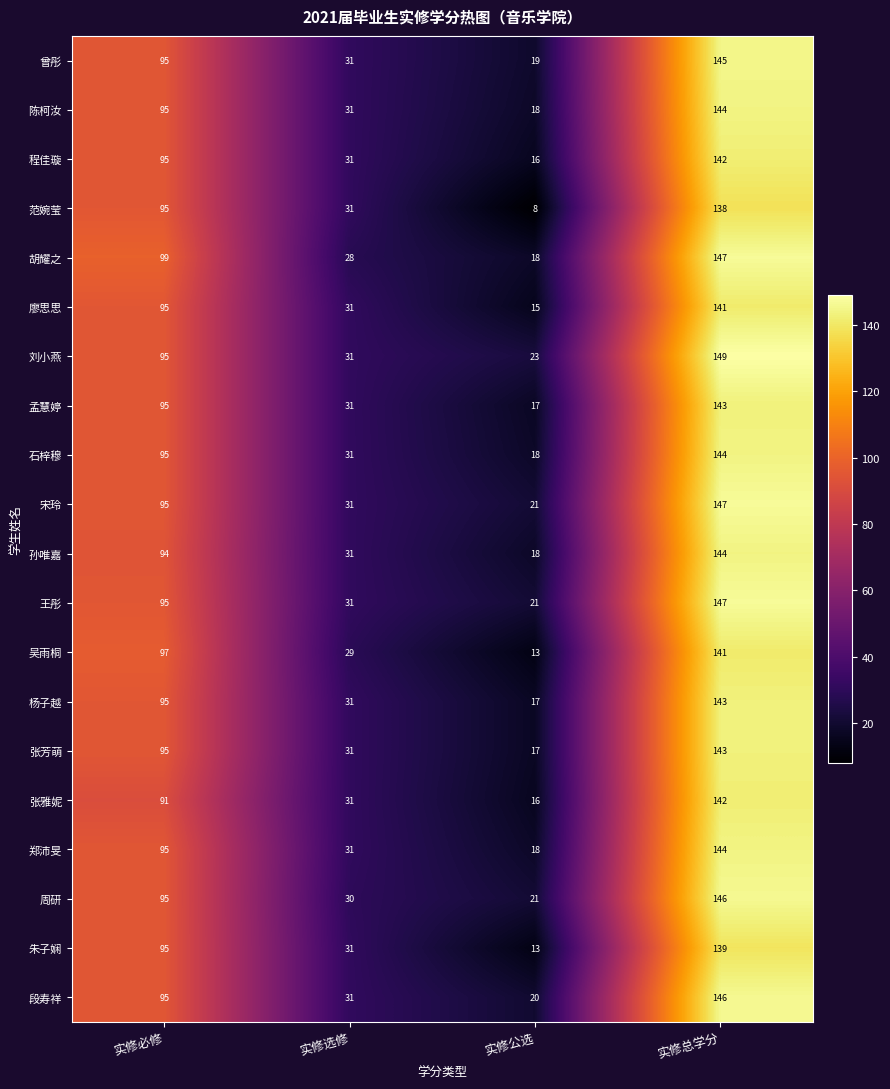

The 孟慧婷 series shows 225 at 实修总学分. True or false?

False